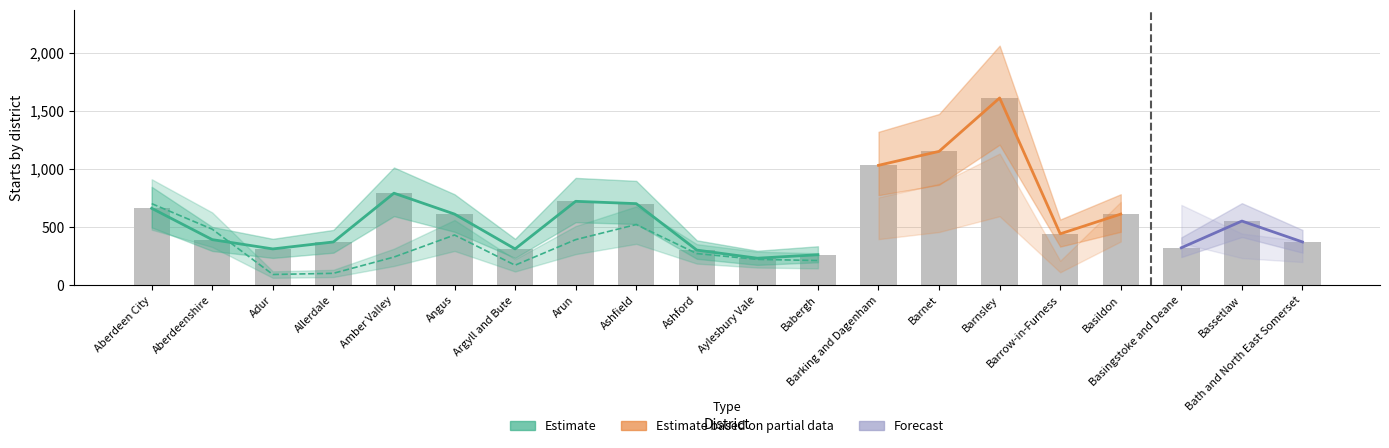

Reading left to right, extract all data points from this chart.

Aberdeen City=660	Aberdeenshire=390	Adur=310	Allerdale=370	Amber Valley=790	Angus=610	Argyll and Bute=310	Arun=720	Ashfield=700	Ashford=300	Aylesbury Vale=230	Babergh=260	Barking and Dagenham=1030	Barnet=1150	Barnsley=1610	Barrow-in-Furness=440	Basildon=610	Basingstoke and Deane=320	Bassetlaw=550	Bath and North East Somerset=370